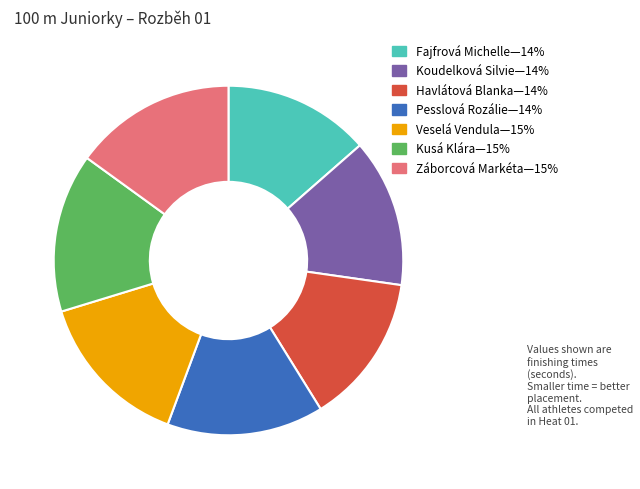

Is there a majority slice in this chart?

No